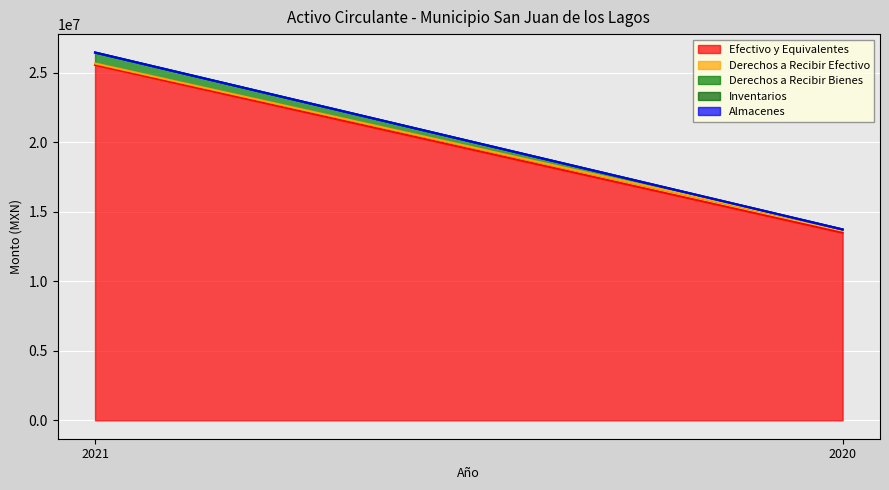

Reading left to right, what are all the values shown in this chart?

Efectivo y Equivalentes: 25573866.6	13493936.5
Derechos a Recibir Efectivo: 111068.1	244823.2
Derechos a Recibir Bienes: 789933.1	0.0
Inventarios: 0.0	0.0
Almacenes: 0.0	0.0